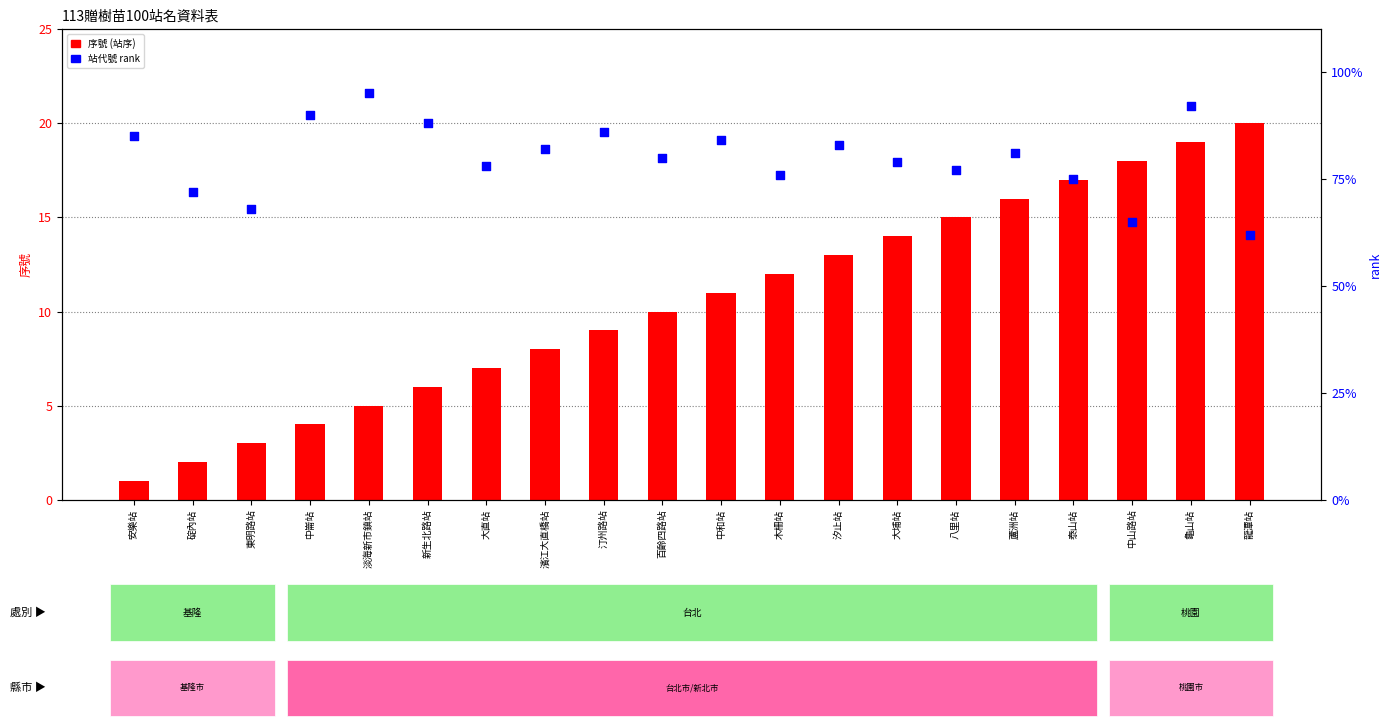

Which series reaches the maximum Y coordinate?

站代號 rank